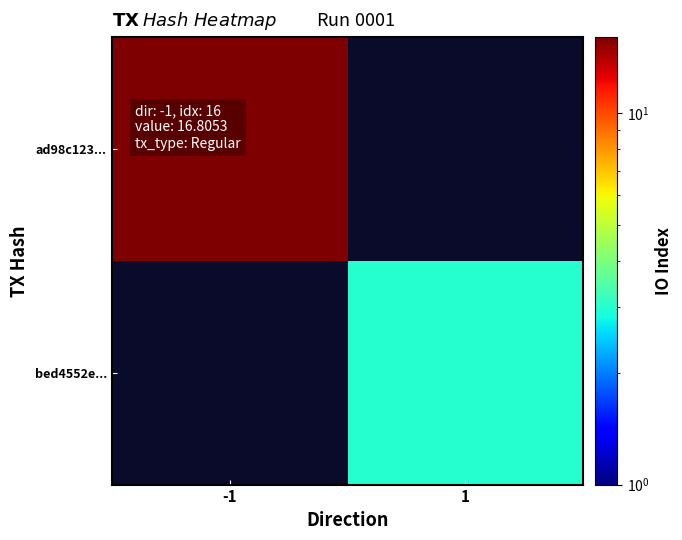

At how many categories does at least one series exceed 10?

1